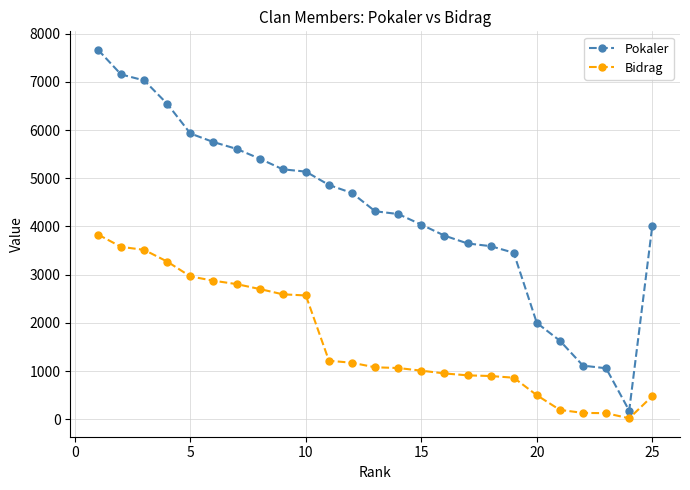

What is the sum of all Bidrag values?

41327